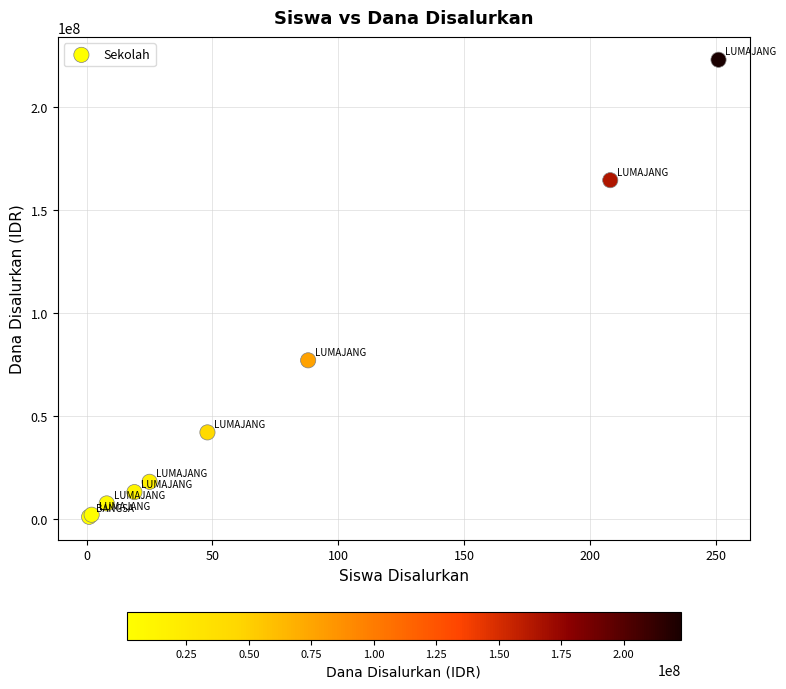

What Y value in the scatter plot is closest to 112000000?

77000000